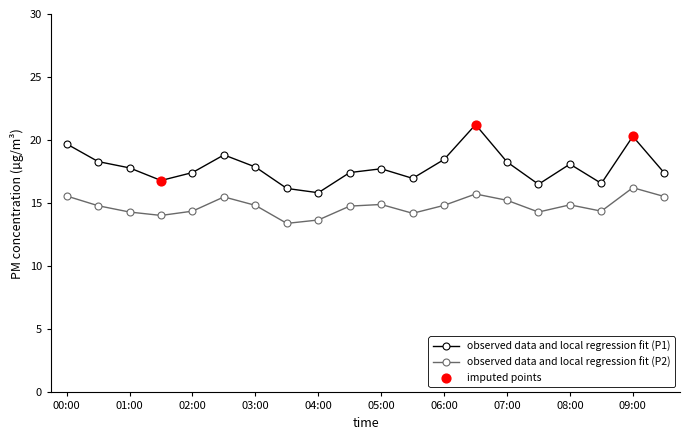

Which series has the largest range (max minus min)?

observed data and local regression fit (P1)